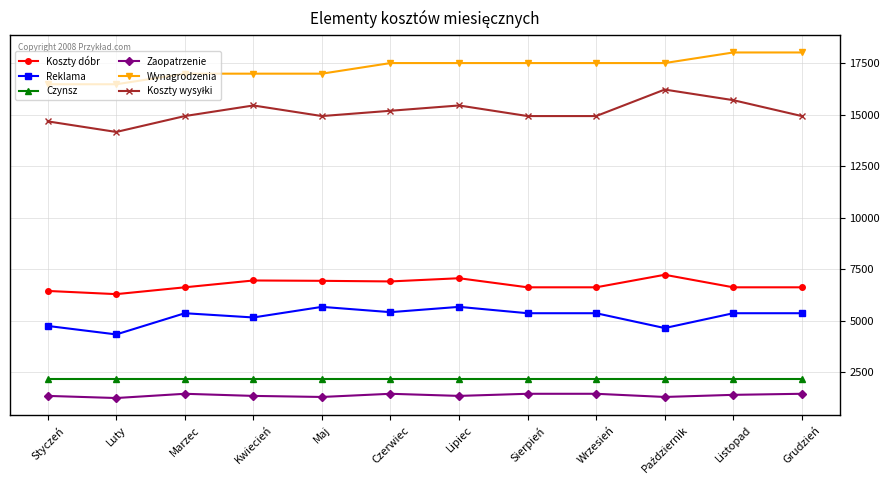

The value of Czynsz at Sierpień is 634.2. True or false?

False